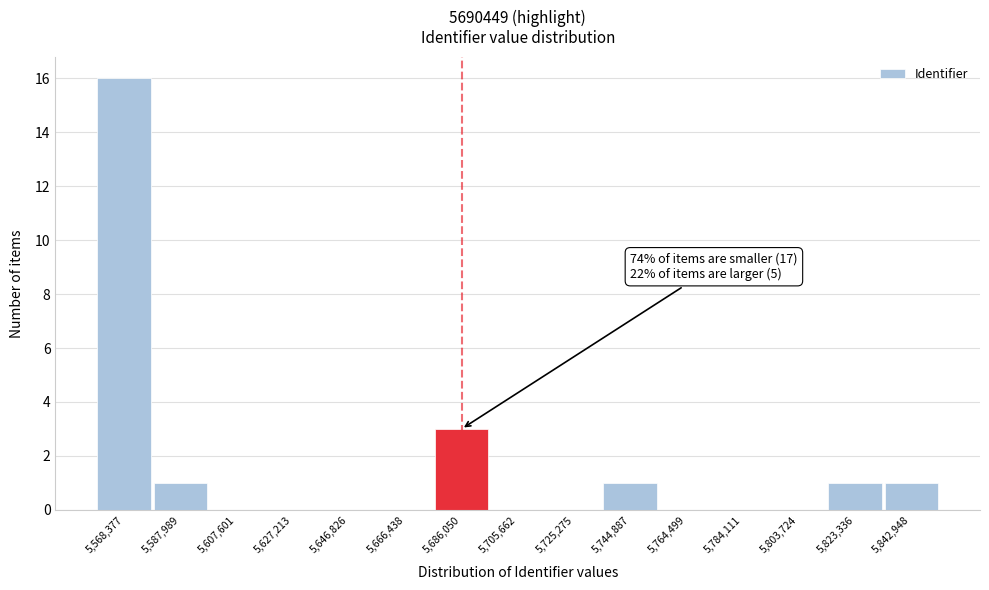

Reading left to right, extract all data points from this chart.

5,568,377=16	5,587,989=1	5,607,601=0	5,627,213=0	5,646,826=0	5,666,438=0	5,686,050=3	5,705,662=0	5,725,275=0	5,744,887=1	5,764,499=0	5,784,111=0	5,803,724=0	5,823,336=1	5,842,948=1